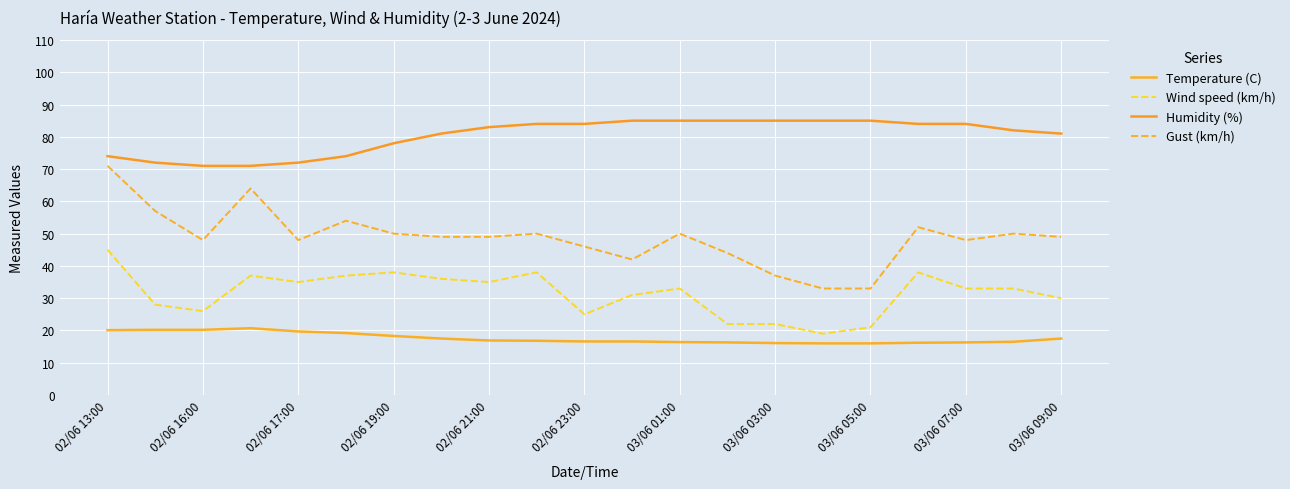

In Gust (km/h), how many points are higher than both neighbors (excluding endpoints)?

6